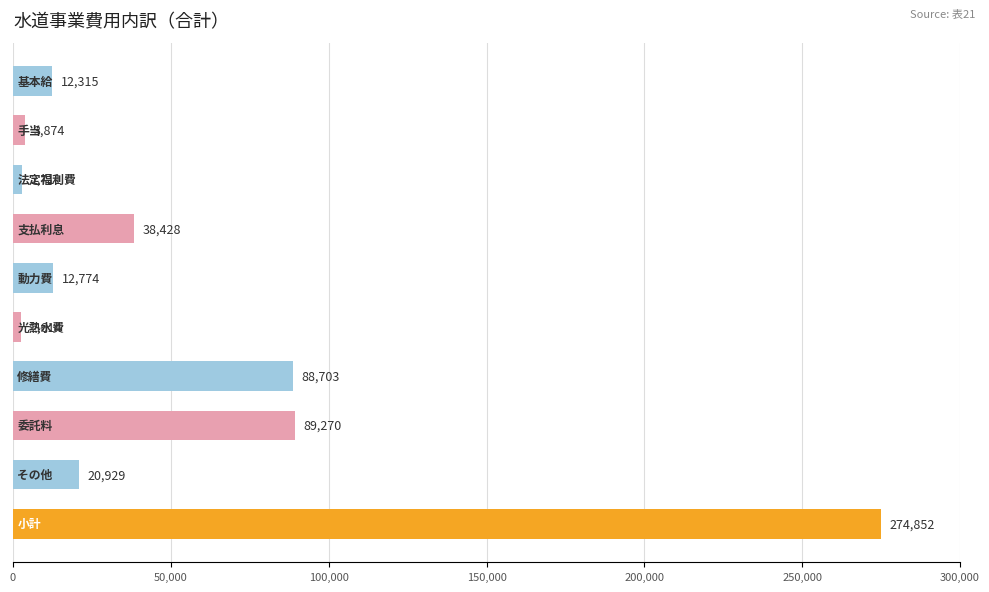

What is the sum of all values?

546470